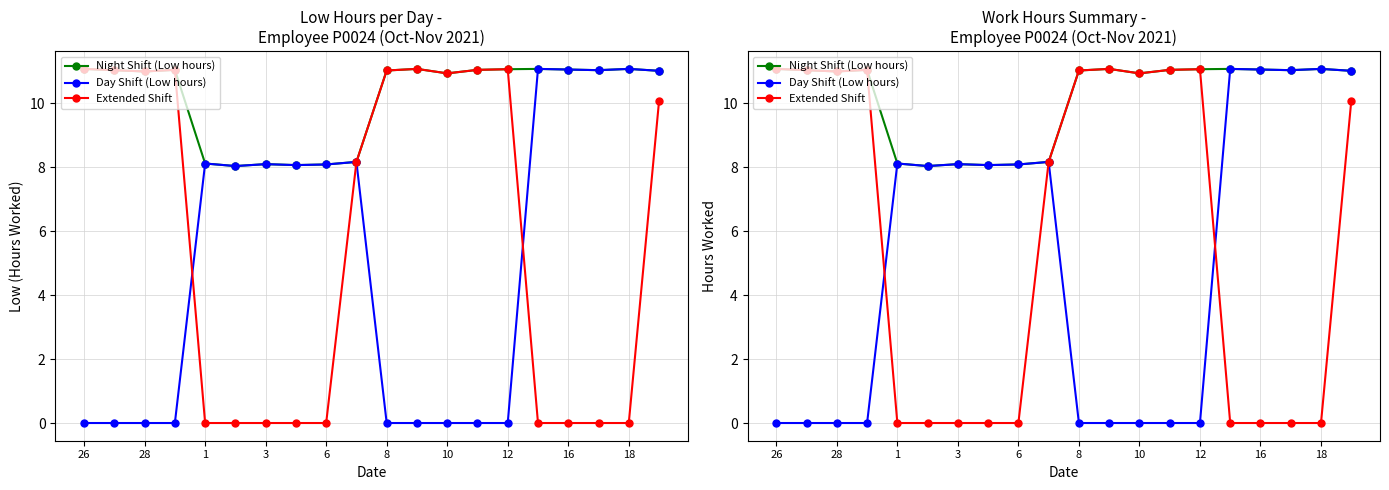

At which category does Night Shift (Low hours) reach its first local valley?

28